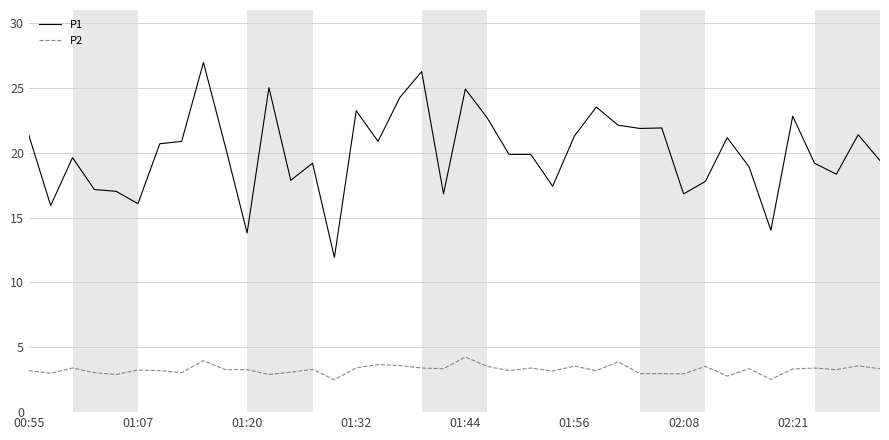

True or false: P1 and P2 intersect in this chart.

False